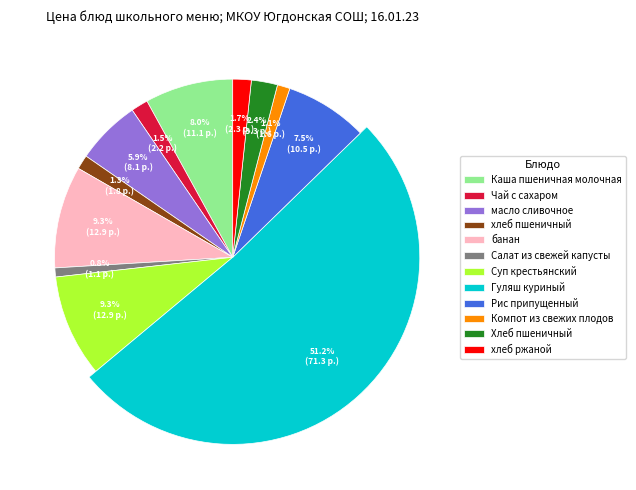

Which has a higher value, Хлеб пшеничный or Каша пшеничная молочная?

Каша пшеничная молочная